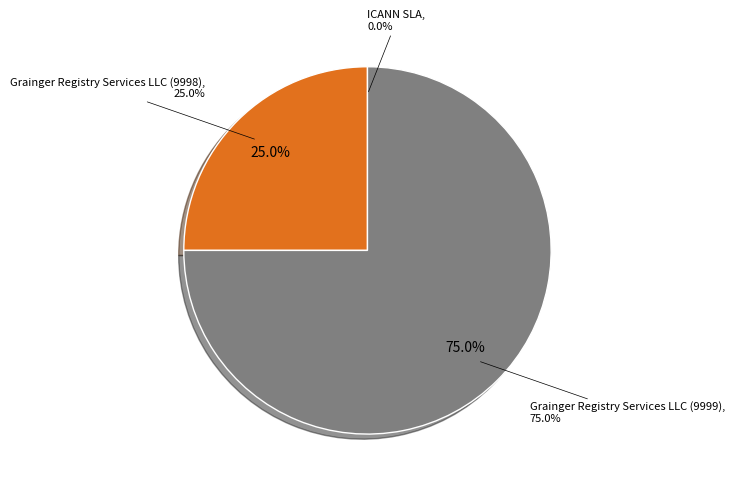

True or false: Grainger Registry Services LLC (9998) accounts for 25% of the total.

True